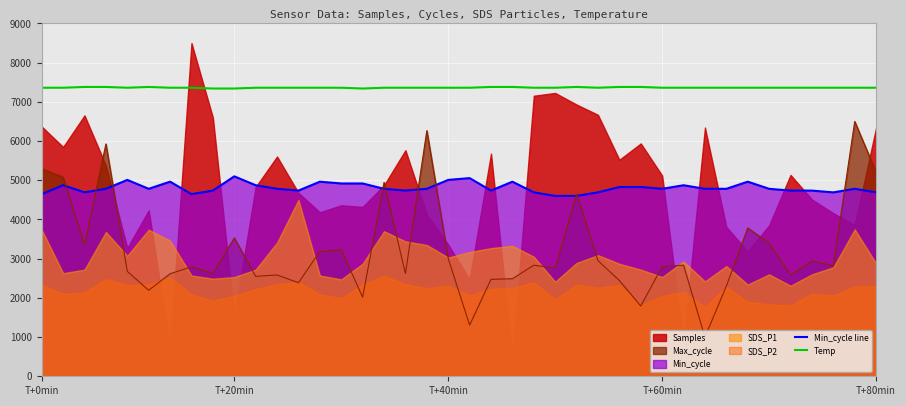

What is the label of the 22nd point from the left?

21